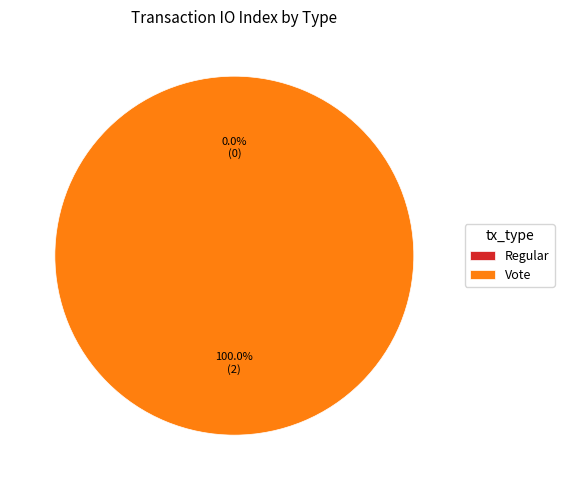

The Regular slice represents 0% of the pie. True or false?

True